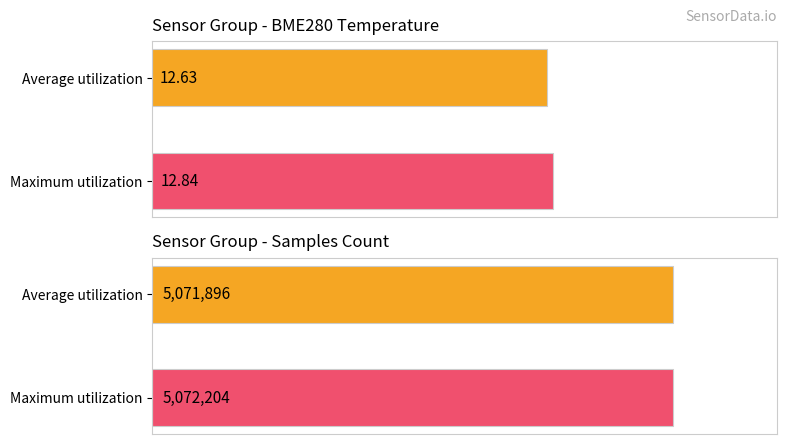

Rank the series by their maximum value, from lowest to highest.

Average utilization, Maximum utilization